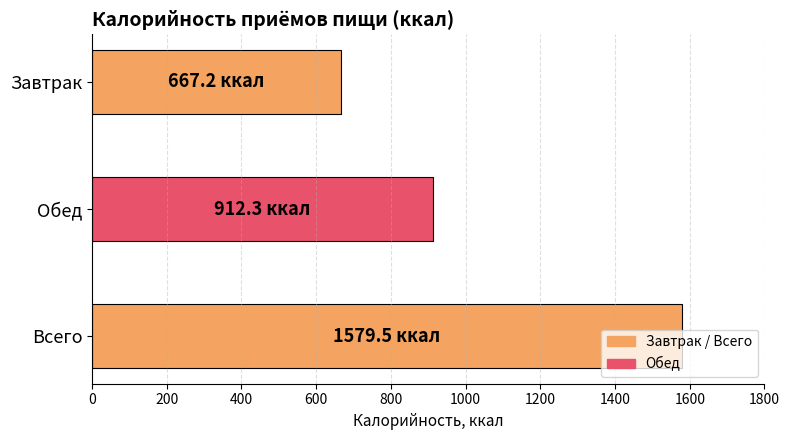

Reading left to right, extract all data points from this chart.

667.2	912.3	1579.5